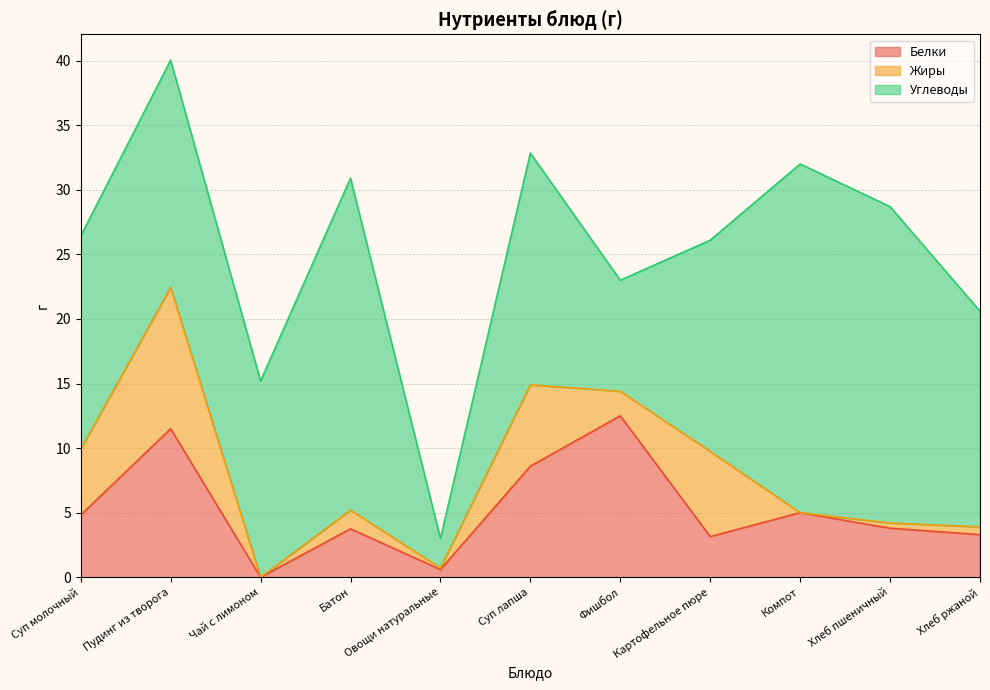

The value of Белки at Хлеб ржаной is 3.3. True or false?

True